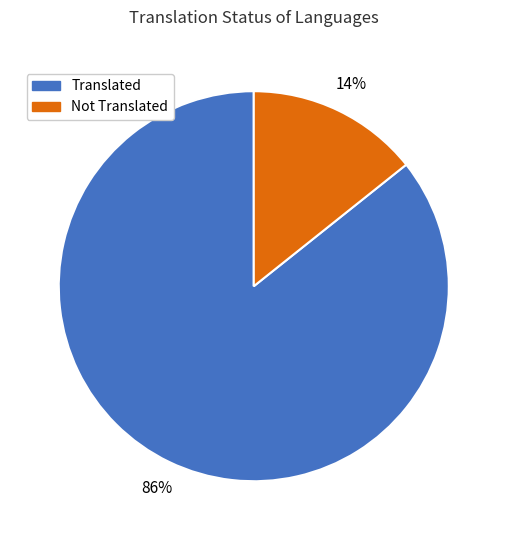

To the nearest percent, what is the average slice percentage?

50%